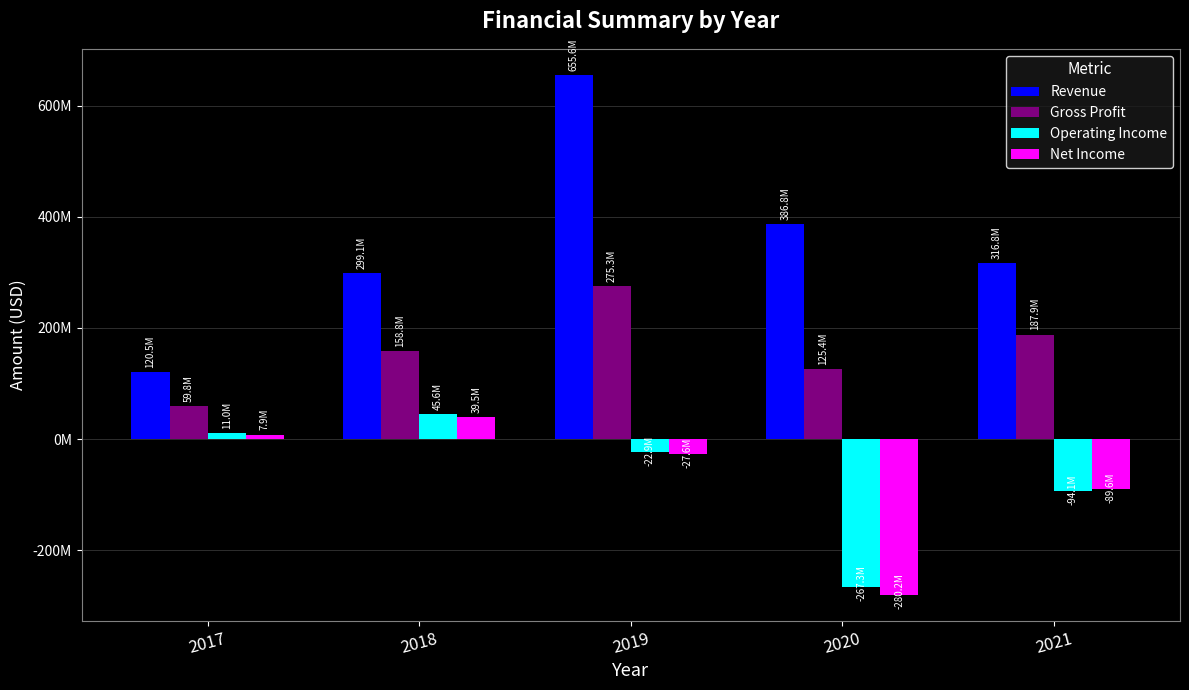

Are the bars horizontal?

No